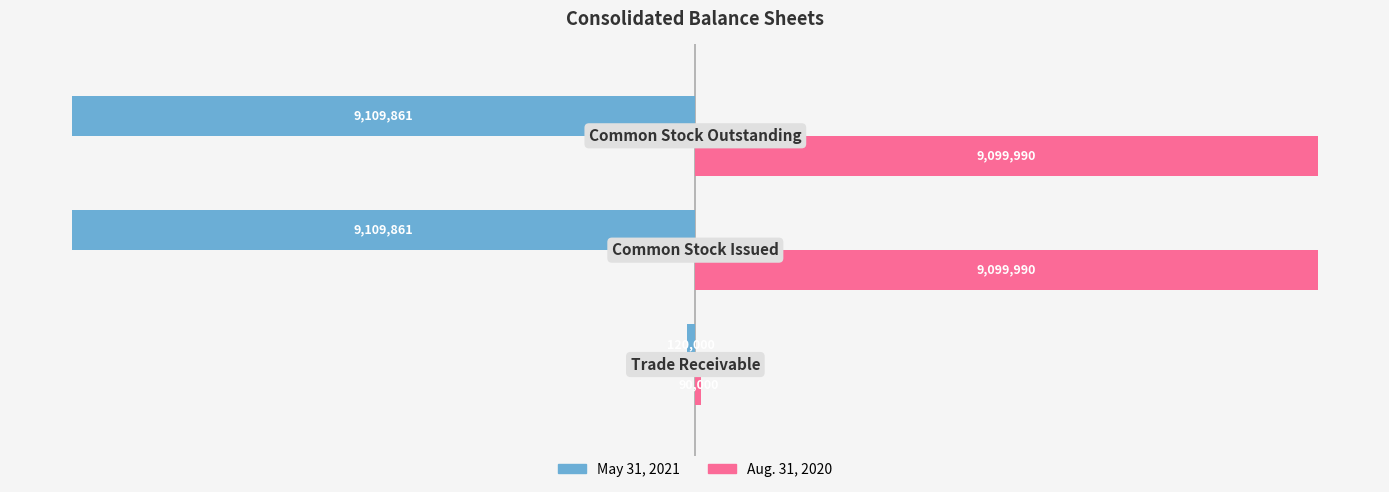

What are all the series names shown in the legend?

May 31, 2021, Aug. 31, 2020